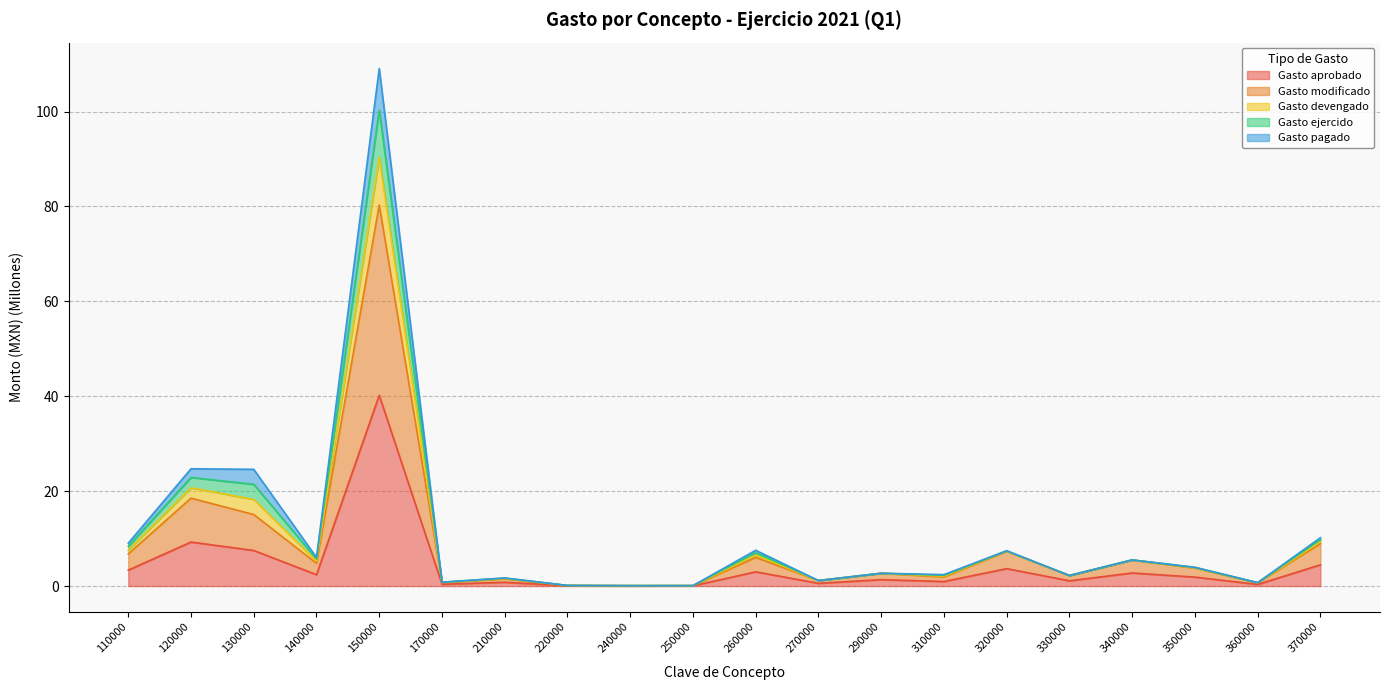

What is the highest value of the Gasto modificado series?

80.3